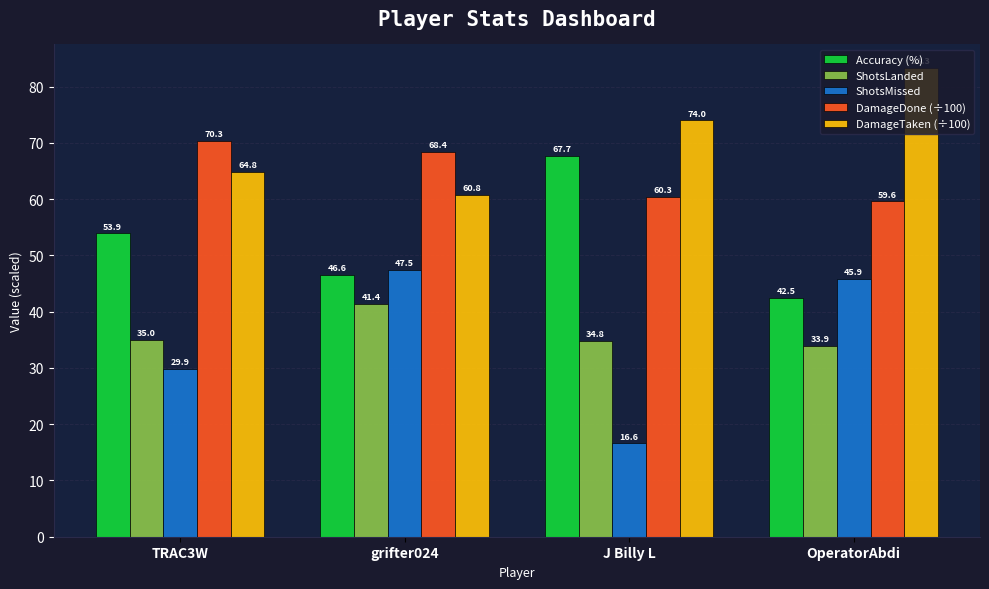

Is it true that DamageTaken (÷100) equals 40.0 at grifter024?

False